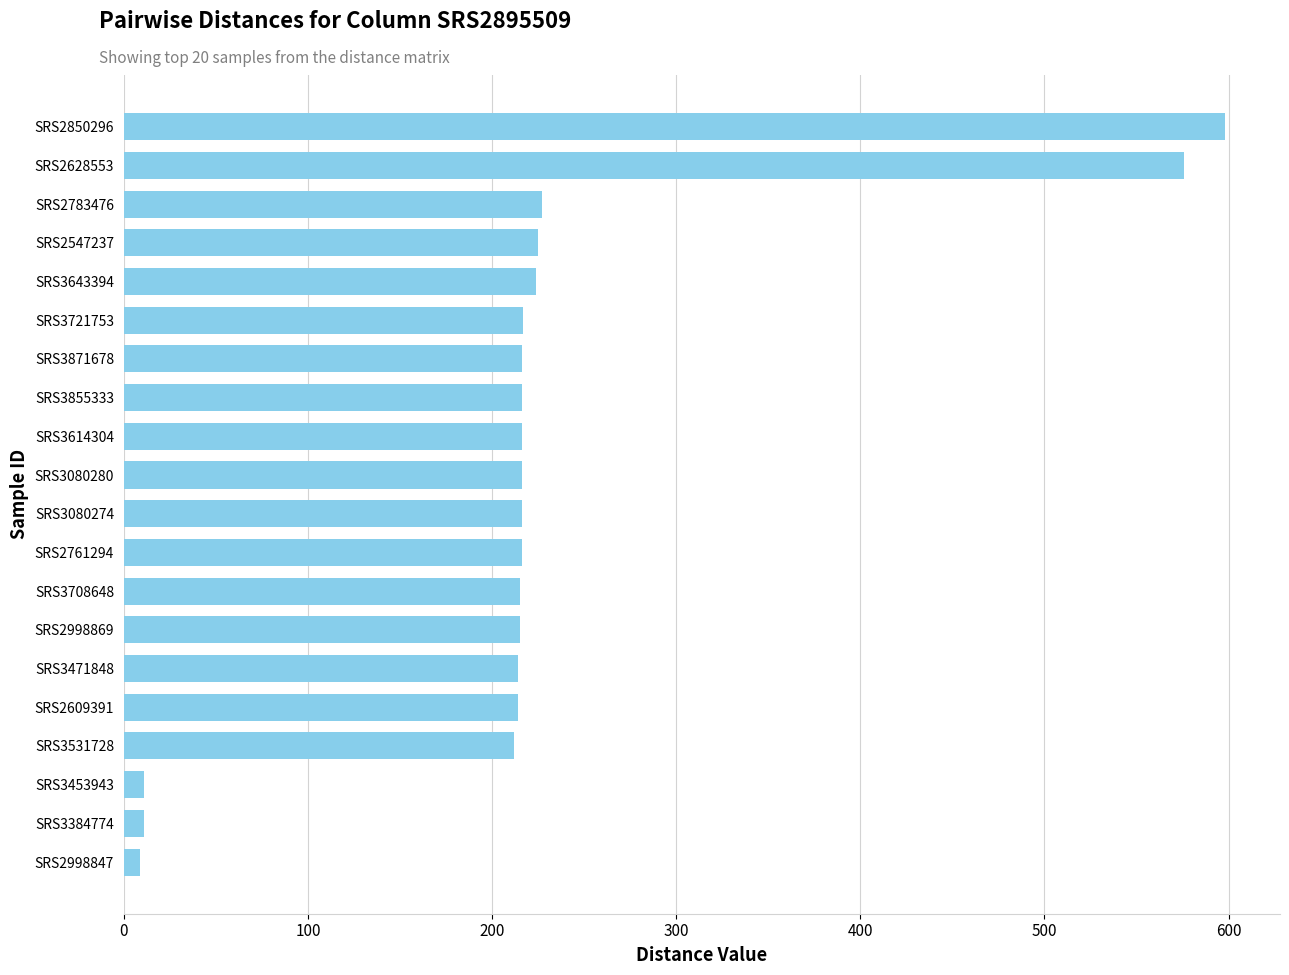

What is the label of the 15th bar from the bottom?

SRS3721753